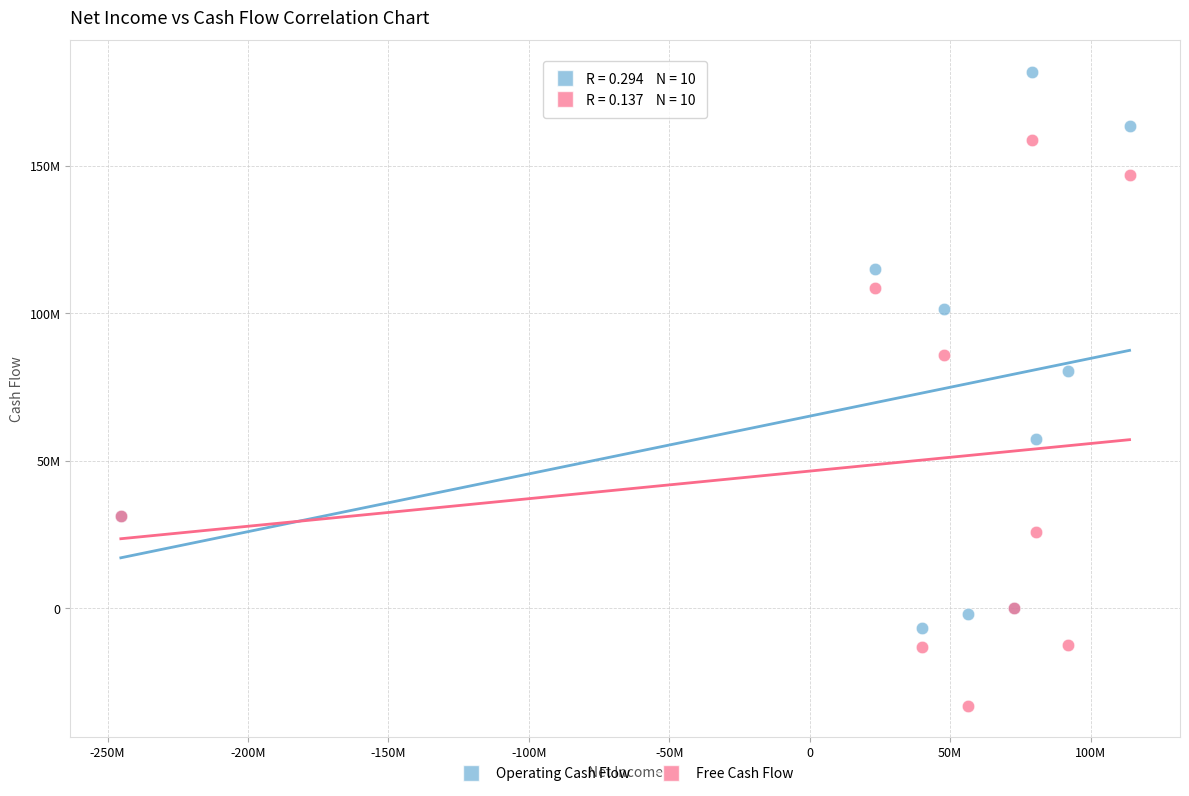

Which series has the largest Y range (max minus min)?

Free Cash Flow